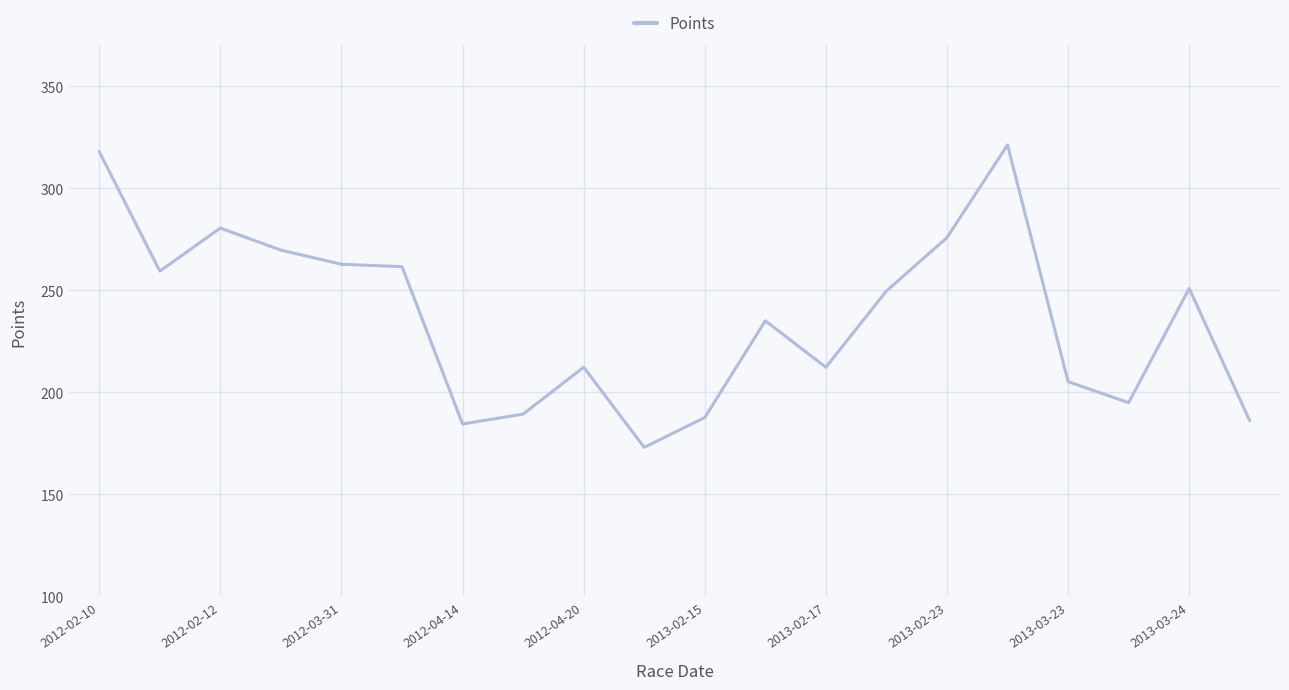

What is the sum of all values?

4730.5